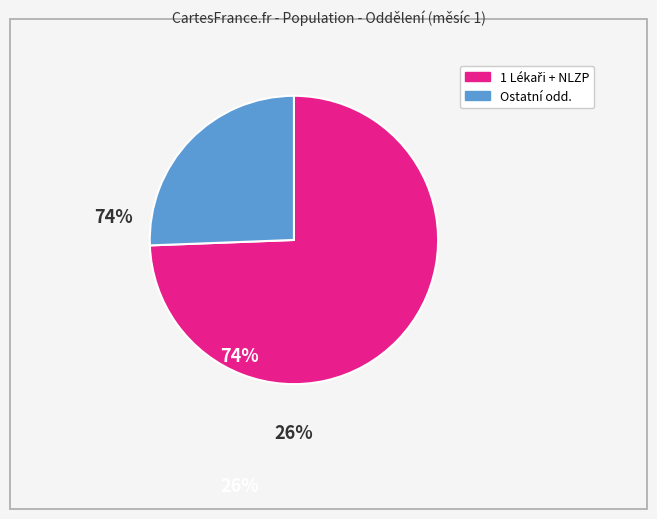

Is there any slice that represents more than half of the pie?

Yes